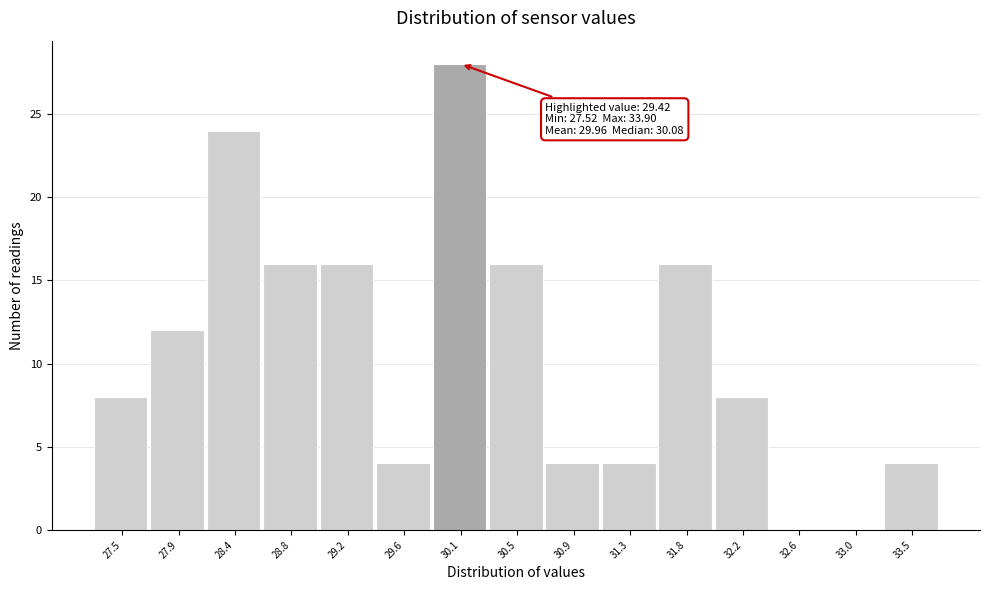

Reading right to left, what are all the values shown in this chart?

33.5=4	33.0=0	32.6=0	32.2=8	31.8=16	31.3=4	30.9=4	30.5=16	30.1=28	29.6=4	29.2=16	28.8=16	28.4=24	27.9=12	27.5=8